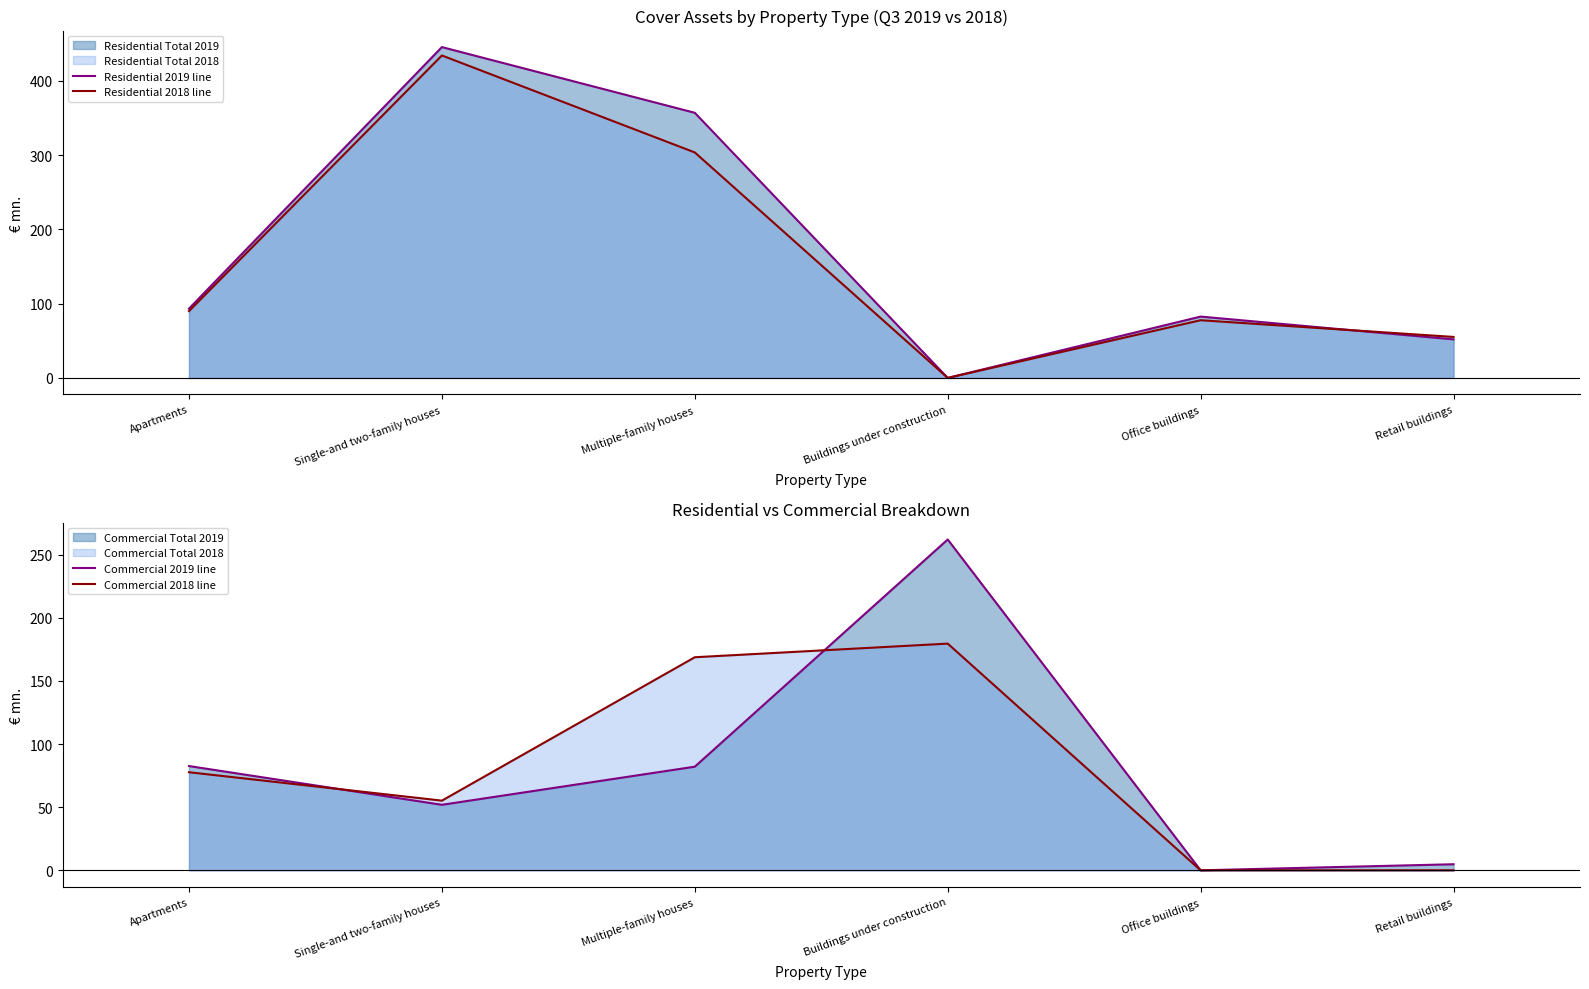

What is the value of the Residential 2019 line point at the 3rd from the left?

357.1